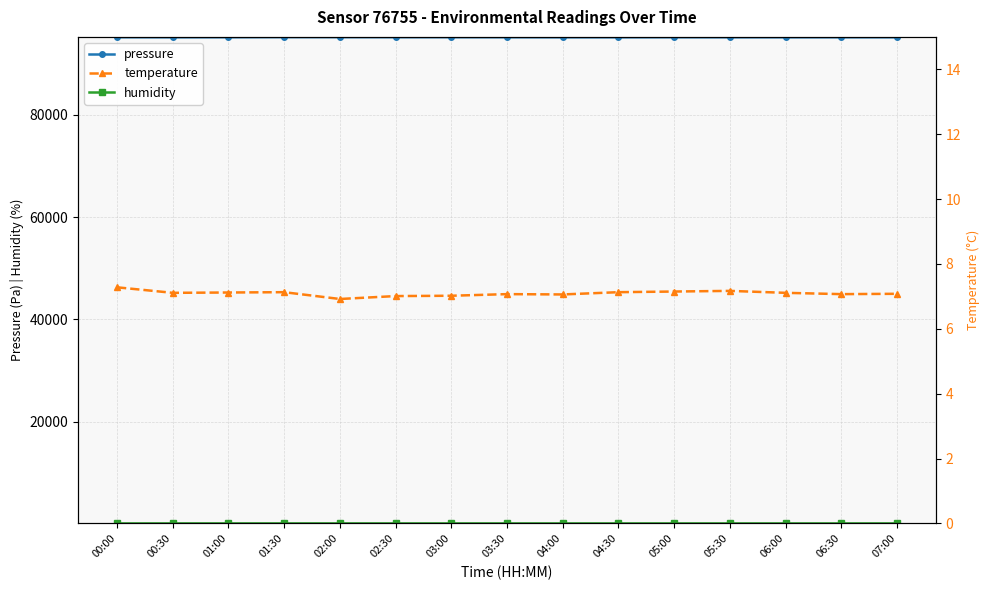

True or false: humidity and pressure cross at least once.

False